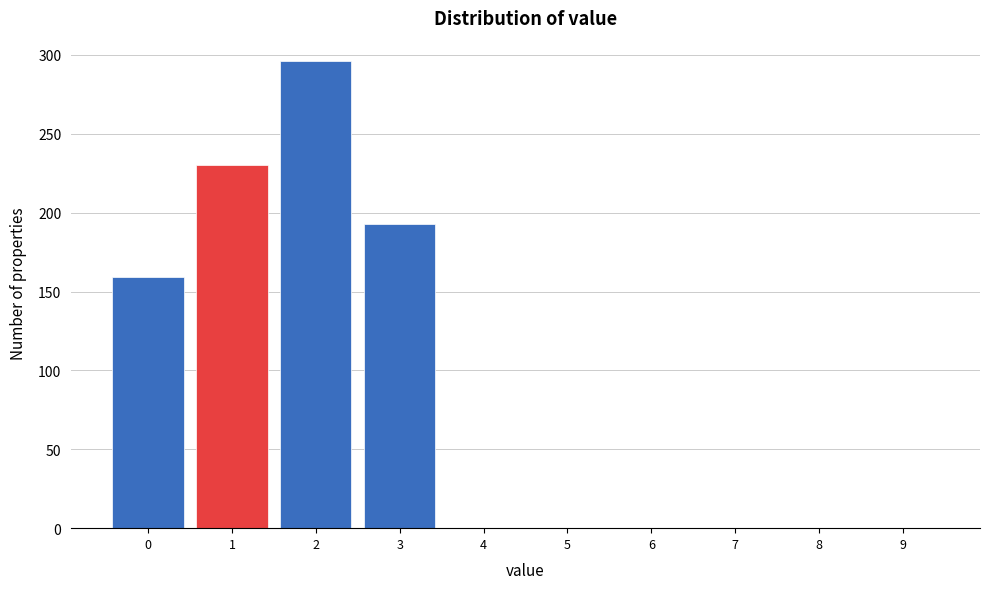

Reading left to right, list every bar in this chart as the range it spans on the x-axis followed by its height. The values are not printed on the chart, so give them approximately, as read against the axis.

-0.5 to 0.5: 160
0.5 to 1.5: 230
1.5 to 2.5: 295
2.5 to 3.5: 195
3.5 to 4.5: 0
4.5 to 5.5: 0
5.5 to 6.5: 0
6.5 to 7.5: 0
7.5 to 8.5: 0
8.5 to 9.5: 0